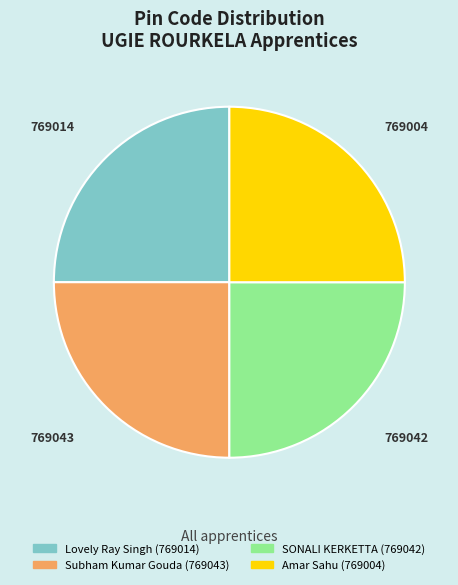

Is there any slice that represents more than half of the pie?

No